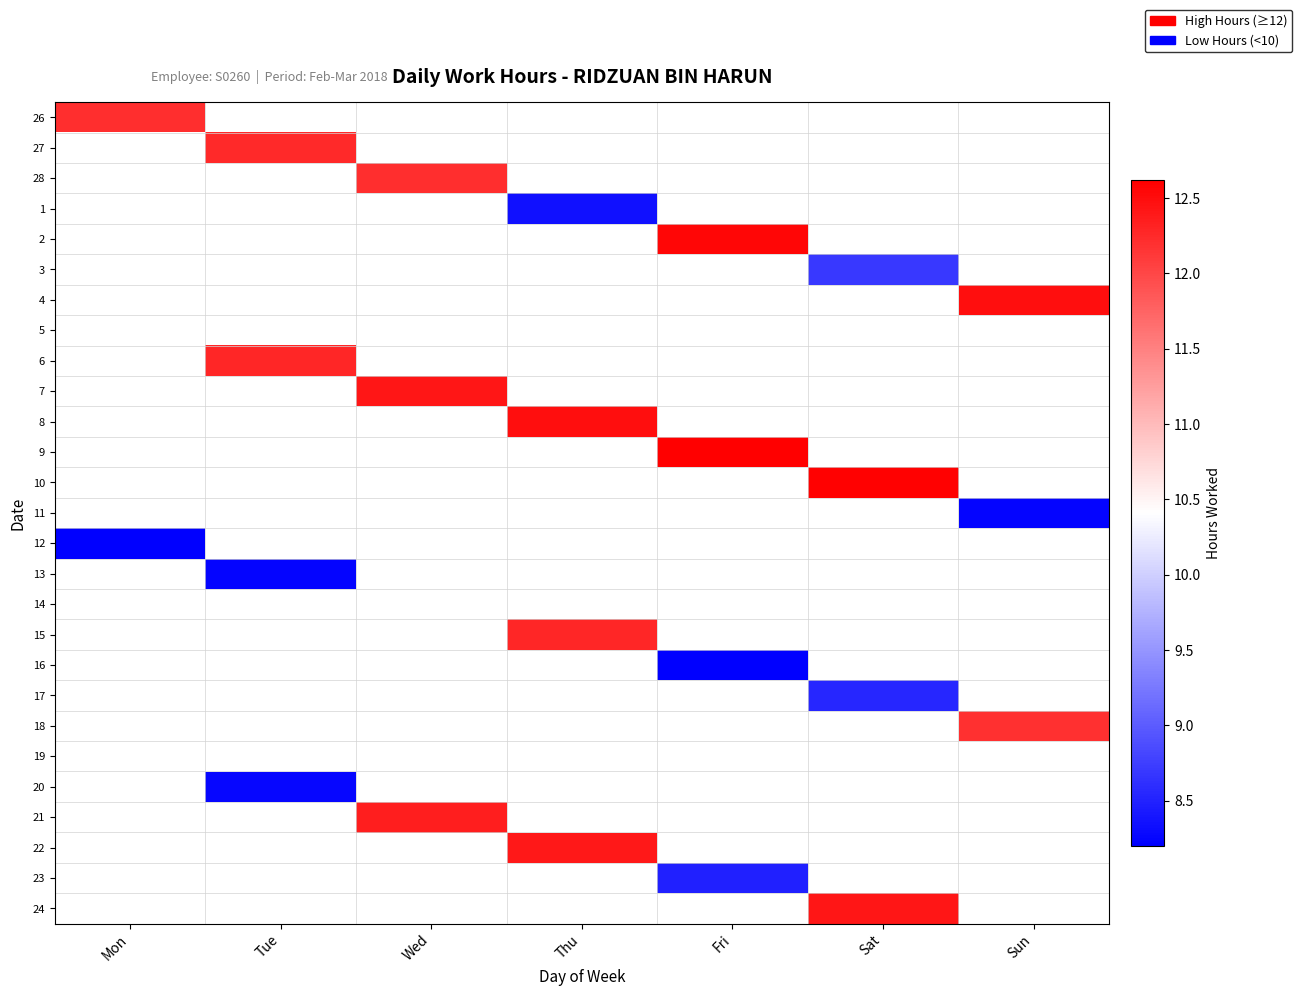

List the series in order of their overall mean, lowest first.

26, 27, 28, 1, 2, 3, 4, 5, 6, 7, 8, 9, 10, 11, 12, 13, 14, 15, 16, 17, 18, 19, 20, 21, 22, 23, 24